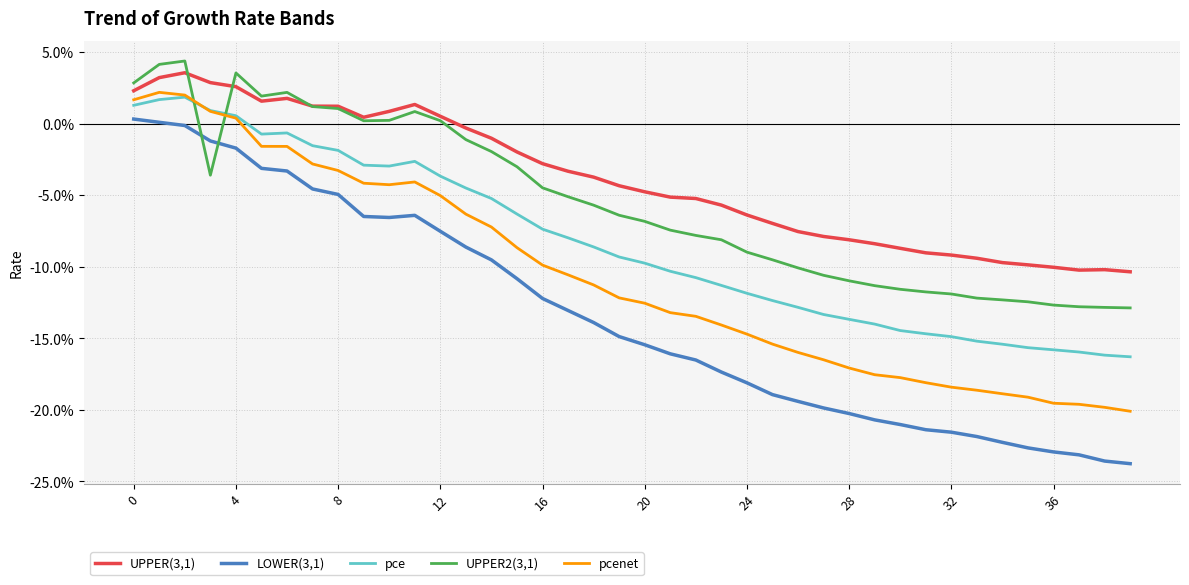

What are all the series names shown in the legend?

UPPER(3,1), LOWER(3,1), pce, UPPER2(3,1), pcenet